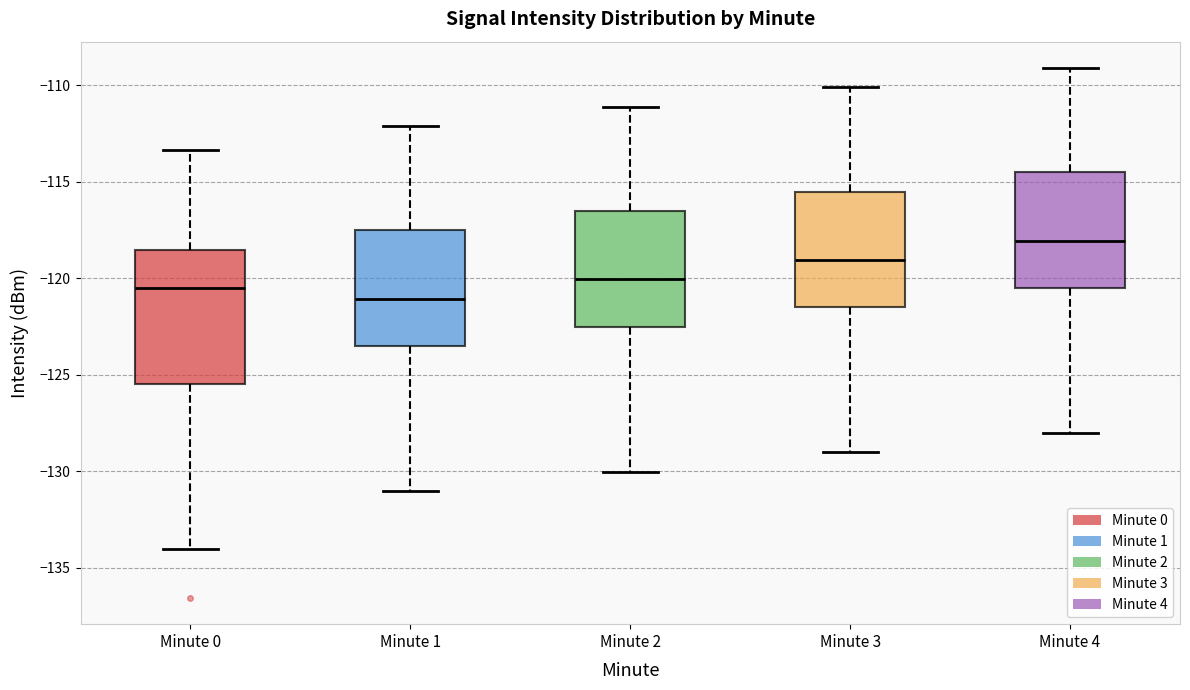

Reading left to right, transcribe this box plot: for each box, give where its median line is, the range the box spans, and where its two whiskers end, as read against the y-axis. The values are not printed on the chart, so give them approximately, as read against the axis.

Minute 0: median -120.5, box -125.5 to -118.5, whiskers -134.0 to -113.5
Minute 1: median -121.0, box -123.5 to -117.5, whiskers -131.0 to -112.0
Minute 2: median -120.0, box -122.5 to -116.5, whiskers -130.0 to -111.0
Minute 3: median -119.0, box -121.5 to -115.5, whiskers -129.0 to -110.0
Minute 4: median -118.0, box -120.5 to -114.5, whiskers -128.0 to -109.0